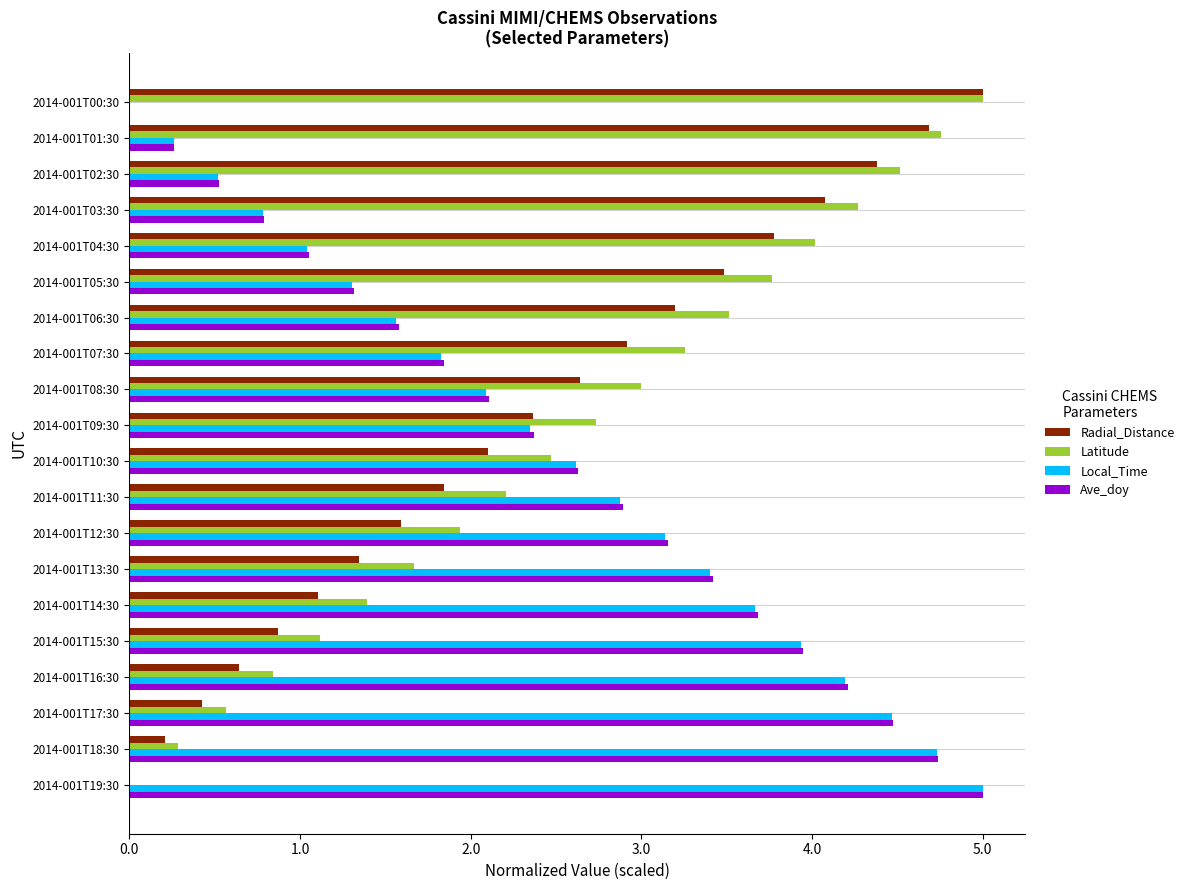

Which series has the largest total across all categories?

Latitude